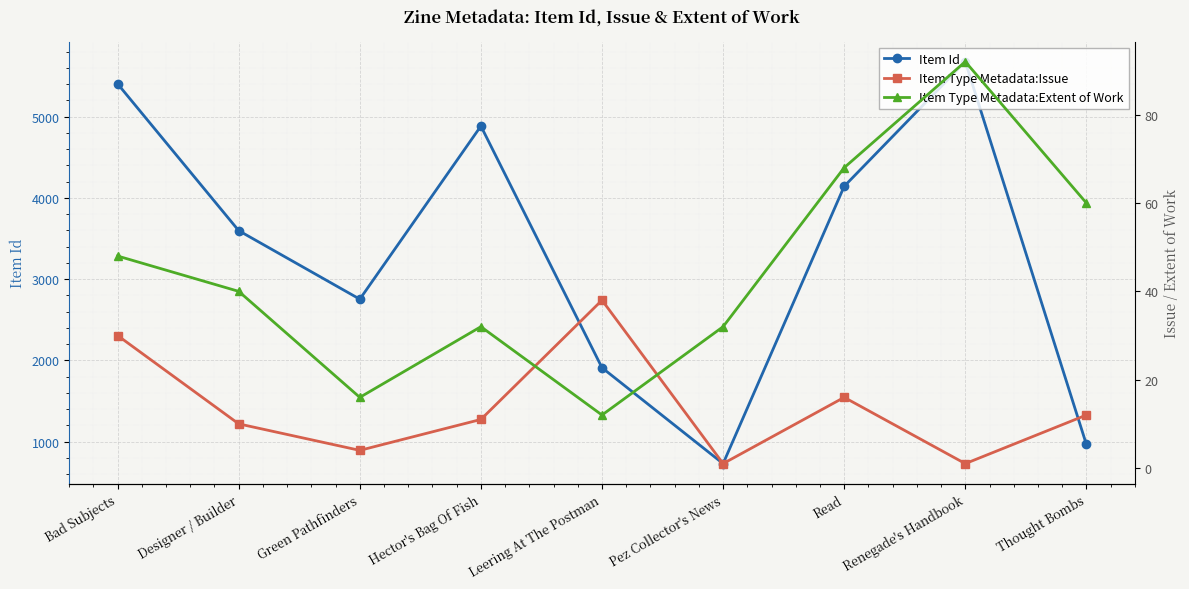

Reading left to right, transcribe all the data shown in this chart.

Item Id: 5405	3597	2753	4885	1909	728	4143	5678	964
Item Type Metadata:Issue: 30	10	4	11	38	1	16	1	12
Item Type Metadata:Extent of Work: 48	40	16	32	12	32	68	92	60